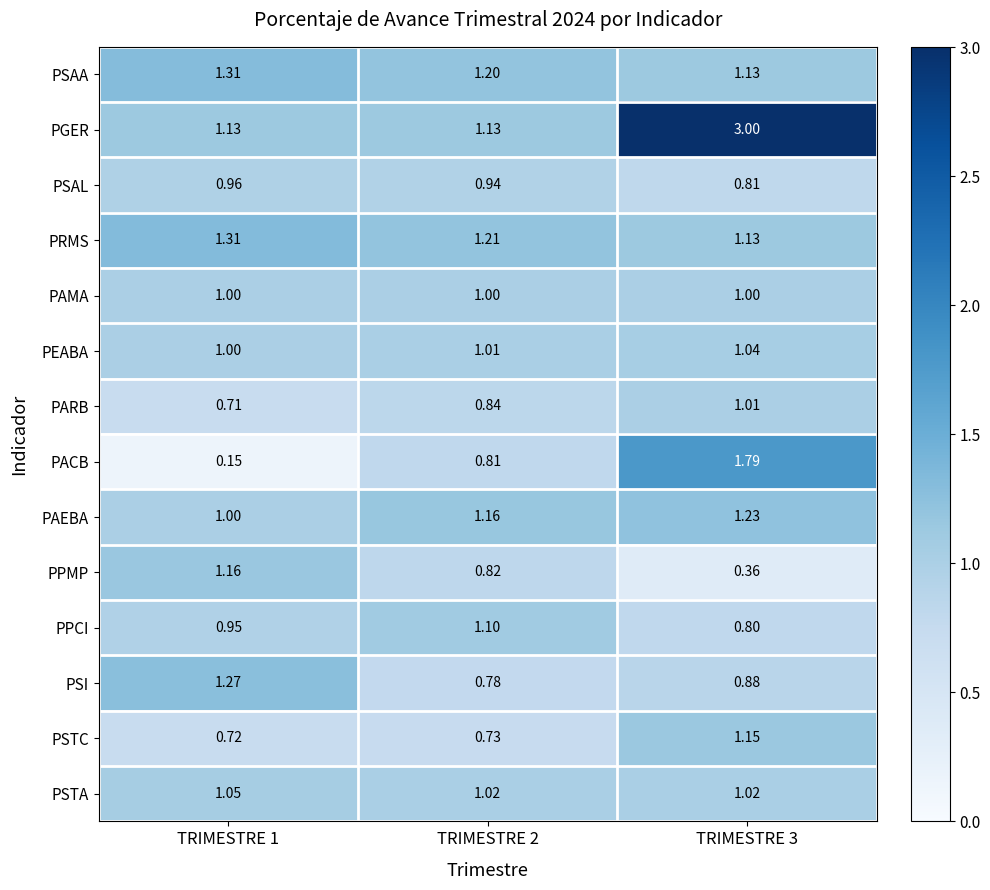

Which label corresponds to the largest value in the chart?

TRIMESTRE 3